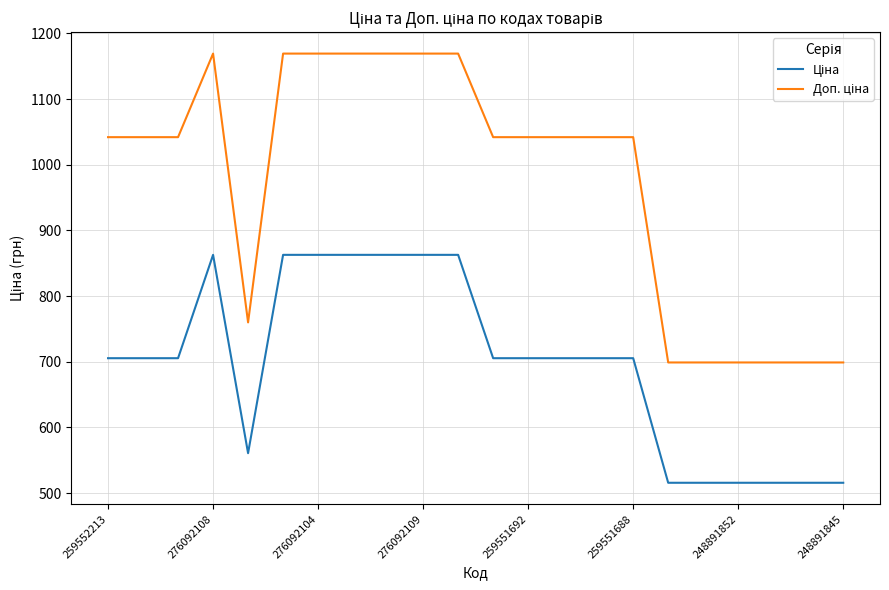

What is the smallest value displayed?

515.8